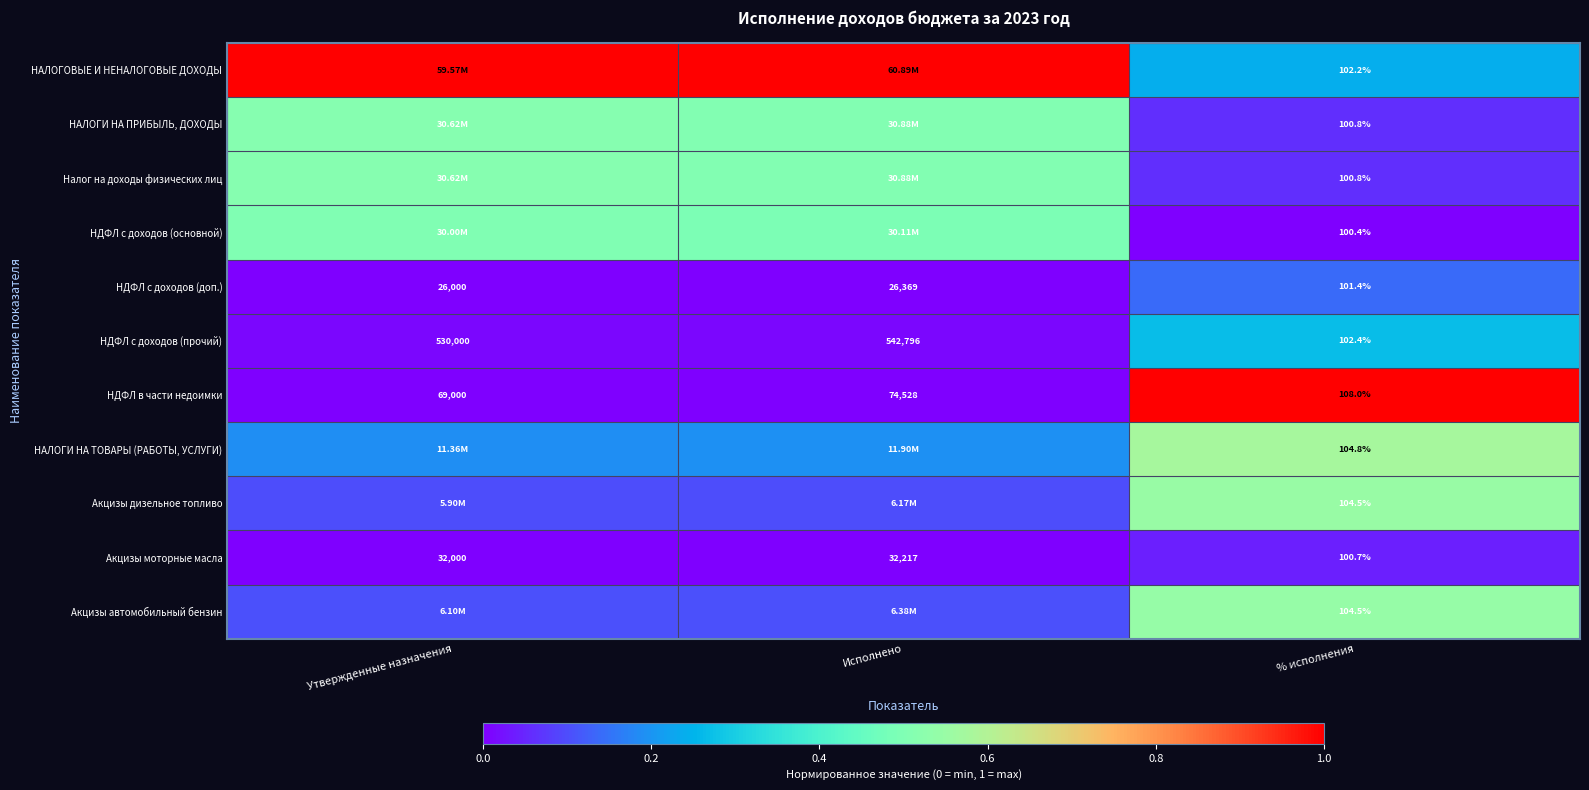

At which label does Акцизы моторные масла reach its peak?

Исполнено